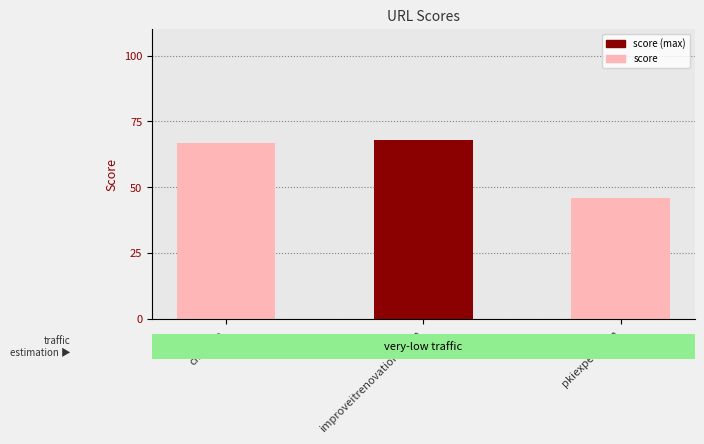

How many values are below 67?

1